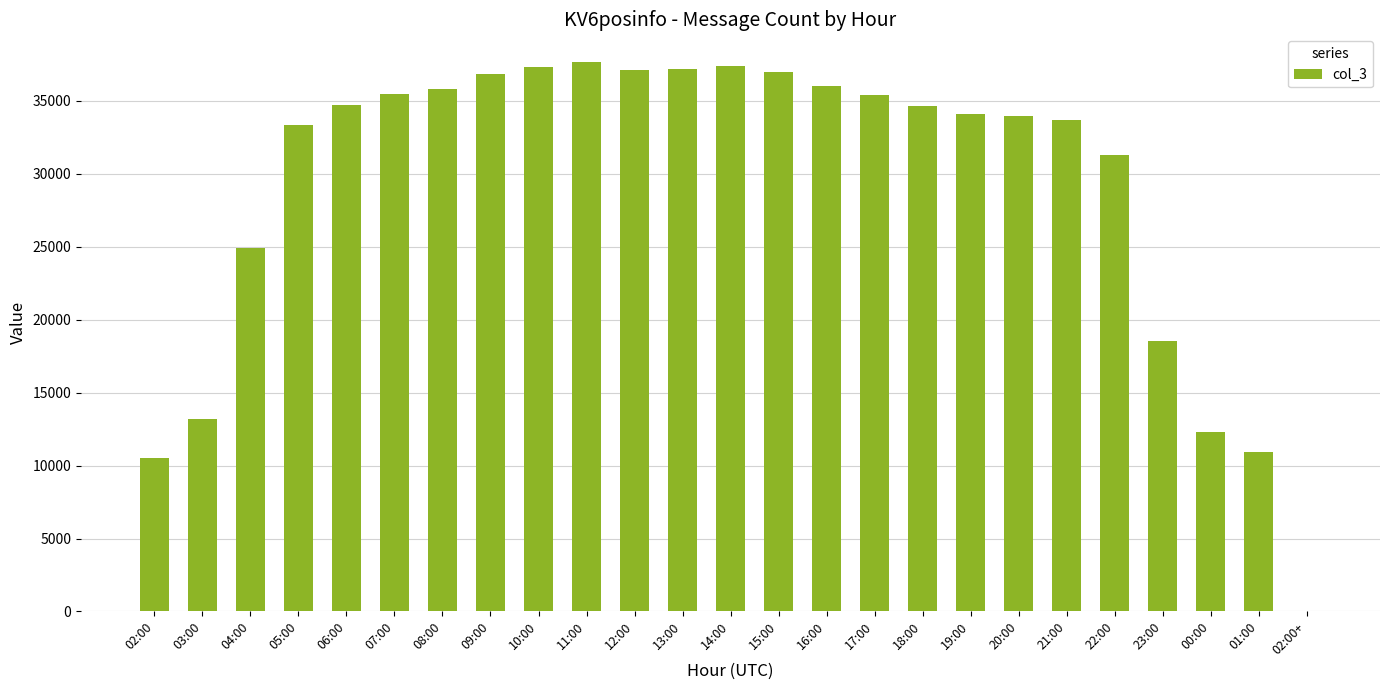

Where is the data nearest to the value 18839?

23:00